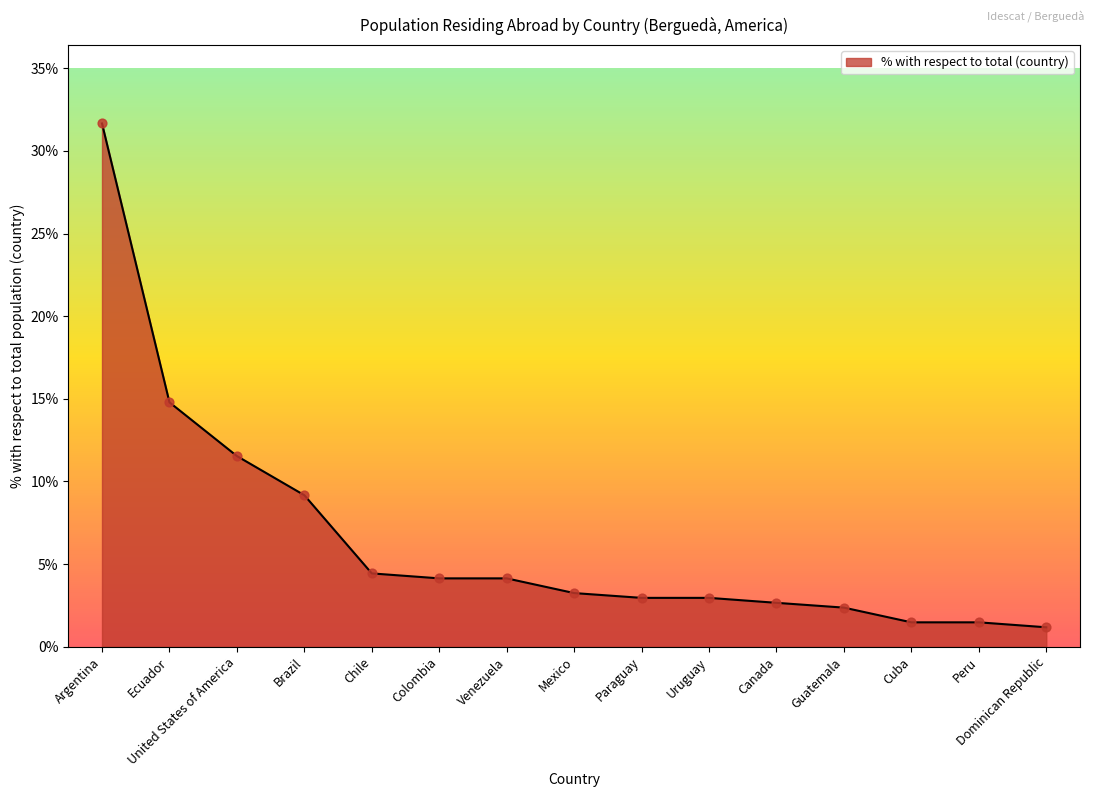

What is the change in value from Mexico to Canada?

-0.6